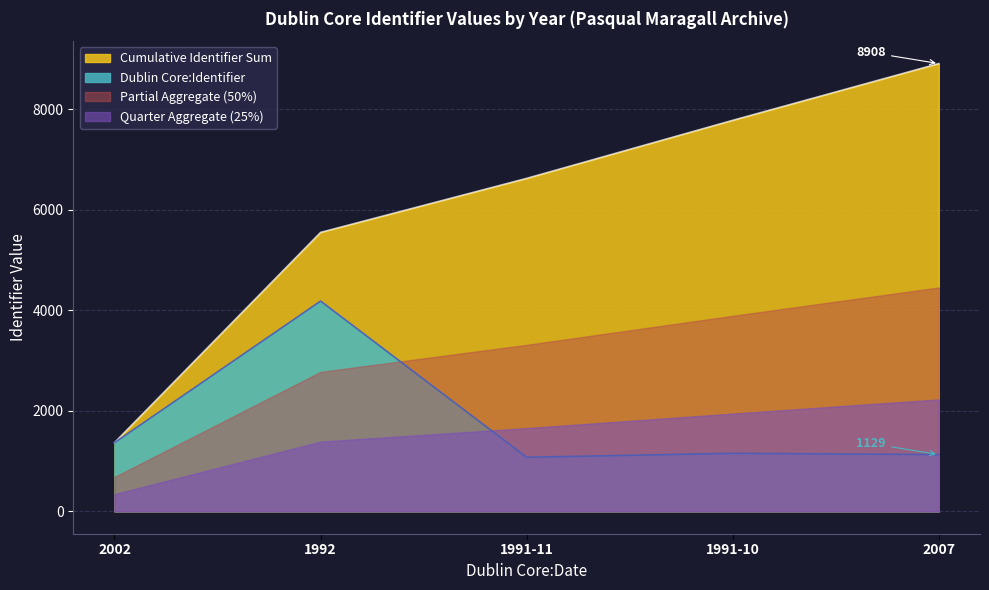

What is the approximate value at 2007, to the nearest 100?

1100